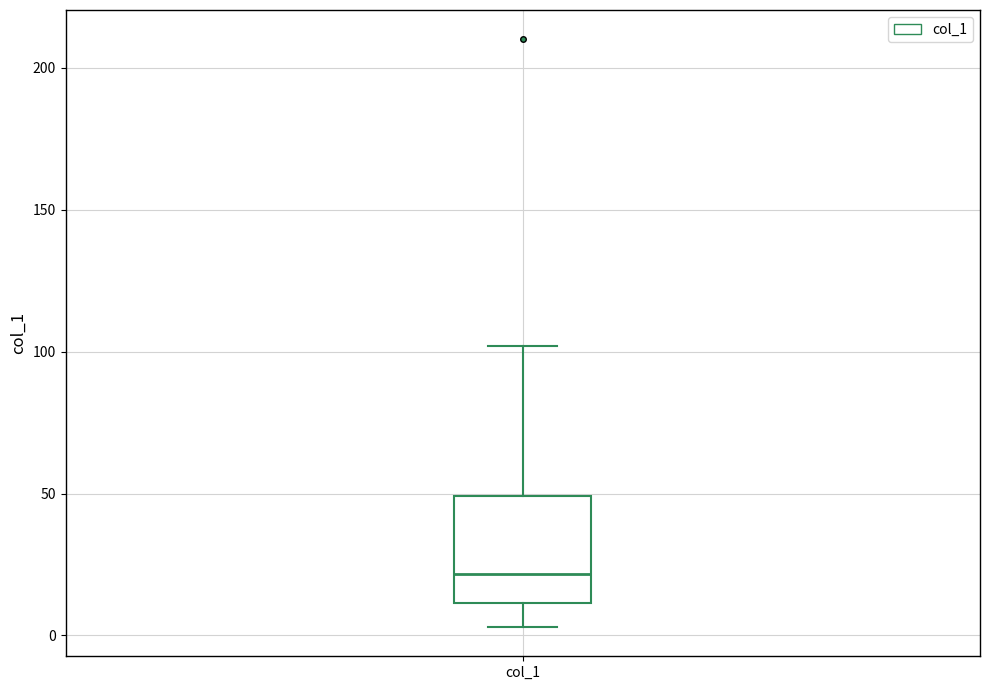

Read this box plot against the y-axis: the position of the median line, the range covered by the box, and the ends of both whiskers. The values are not printed on the chart, so give them approximately, as read against the axis.

median 20, box 10 to 50, whiskers 5 to 100